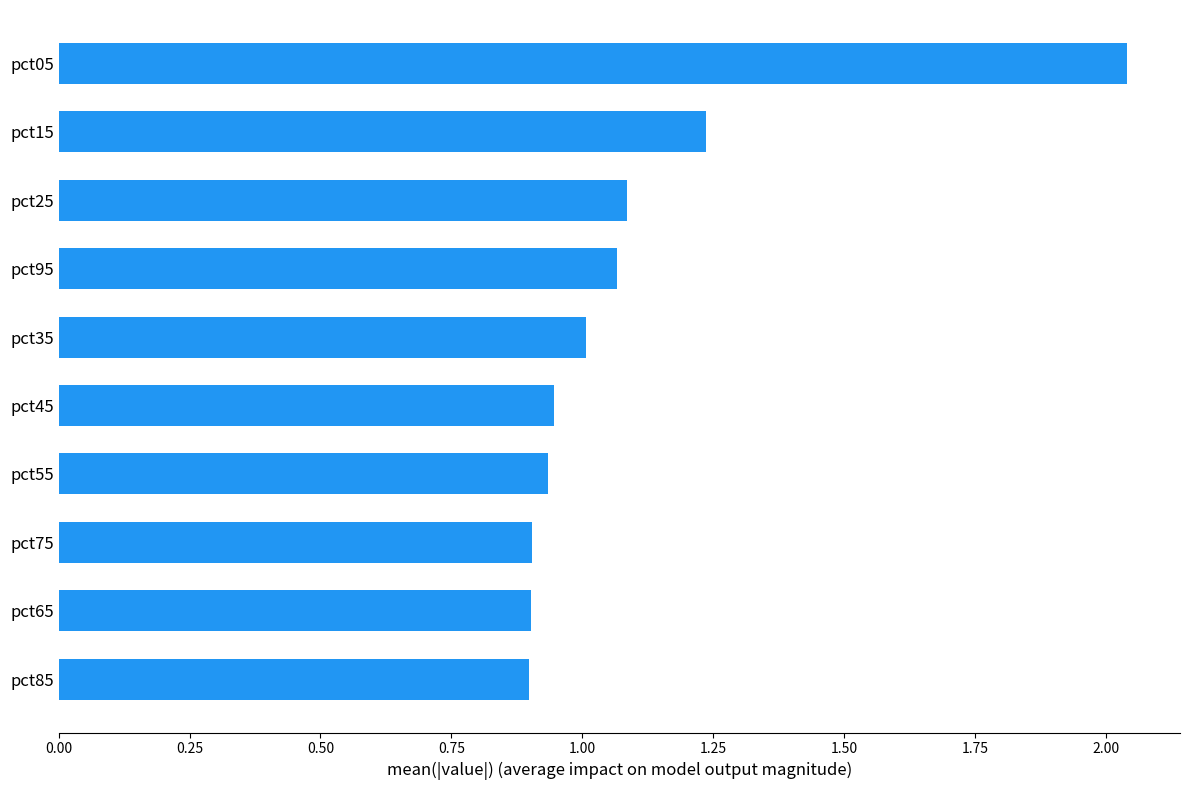

Is it true that the value at pct25 is 0.3?

False